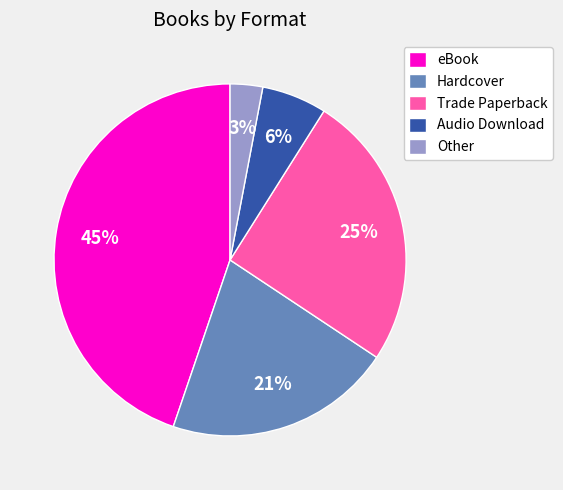

To the nearest percent, what is the average slice percentage?

20%